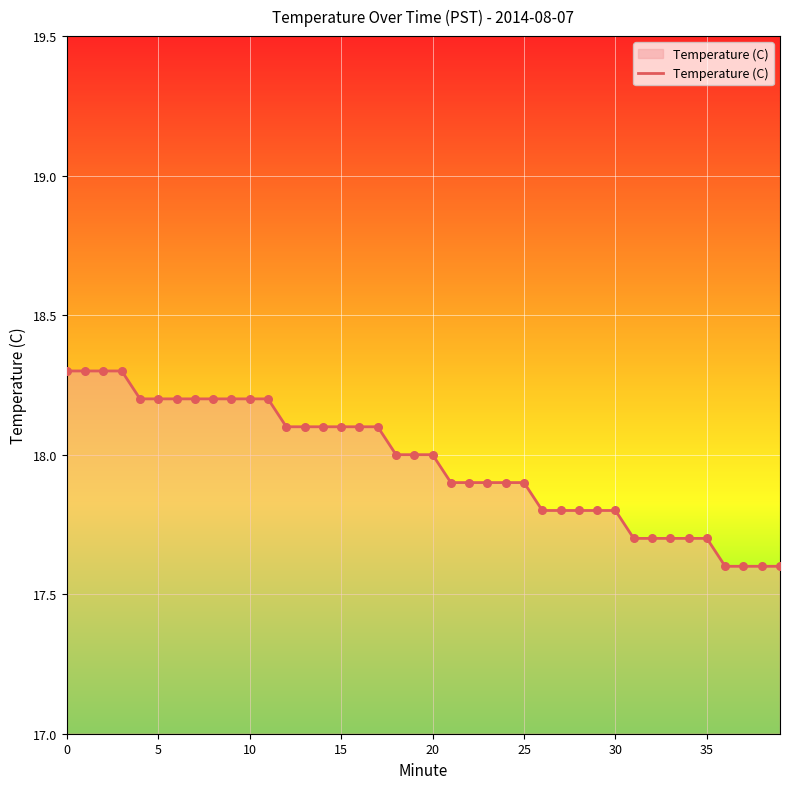

What is the difference between the maximum and minimum values?

0.7